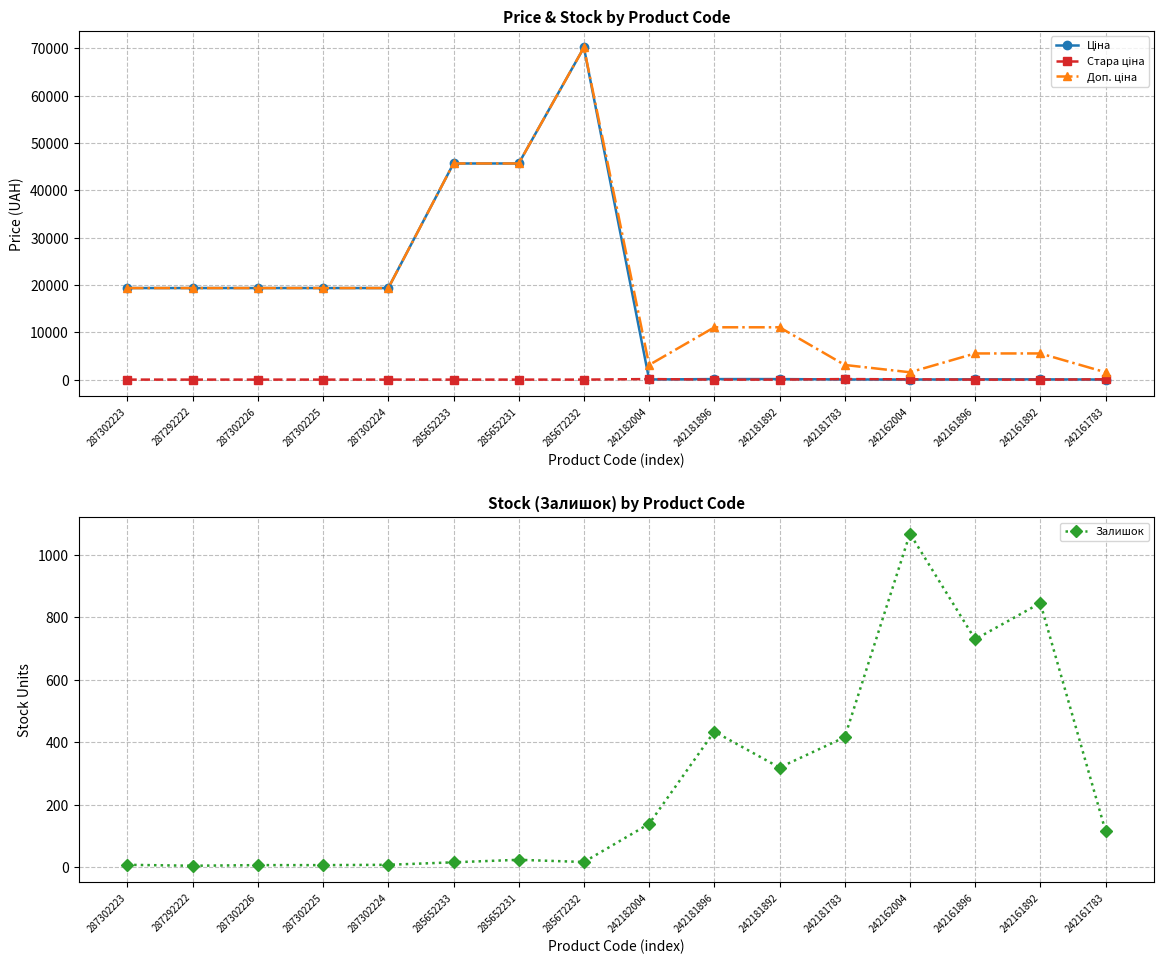

What is the difference between the second highest and second lowest values in the Стара ціна series?

110.5